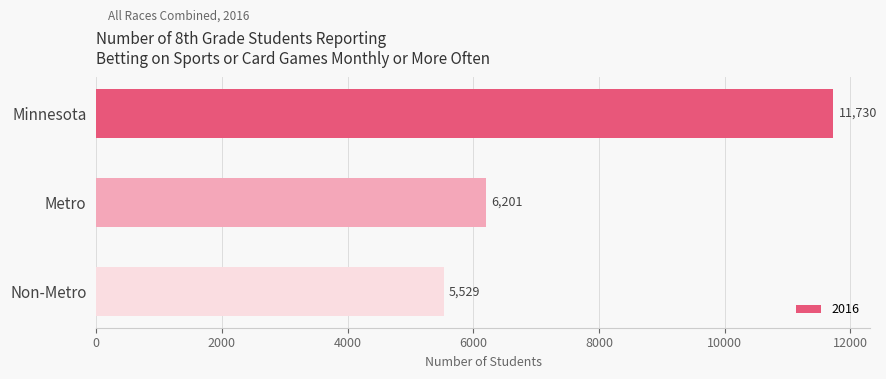

True or false: the data shows 6201 at Metro.

True